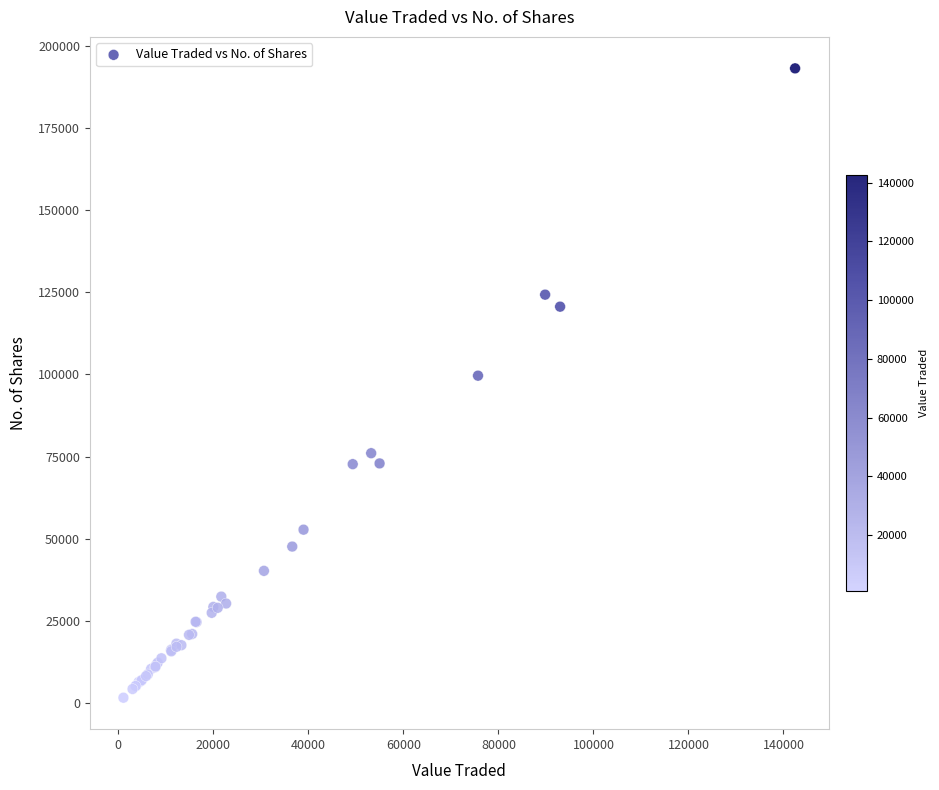

What Y value in the scatter plot is closest to 97391?

99632